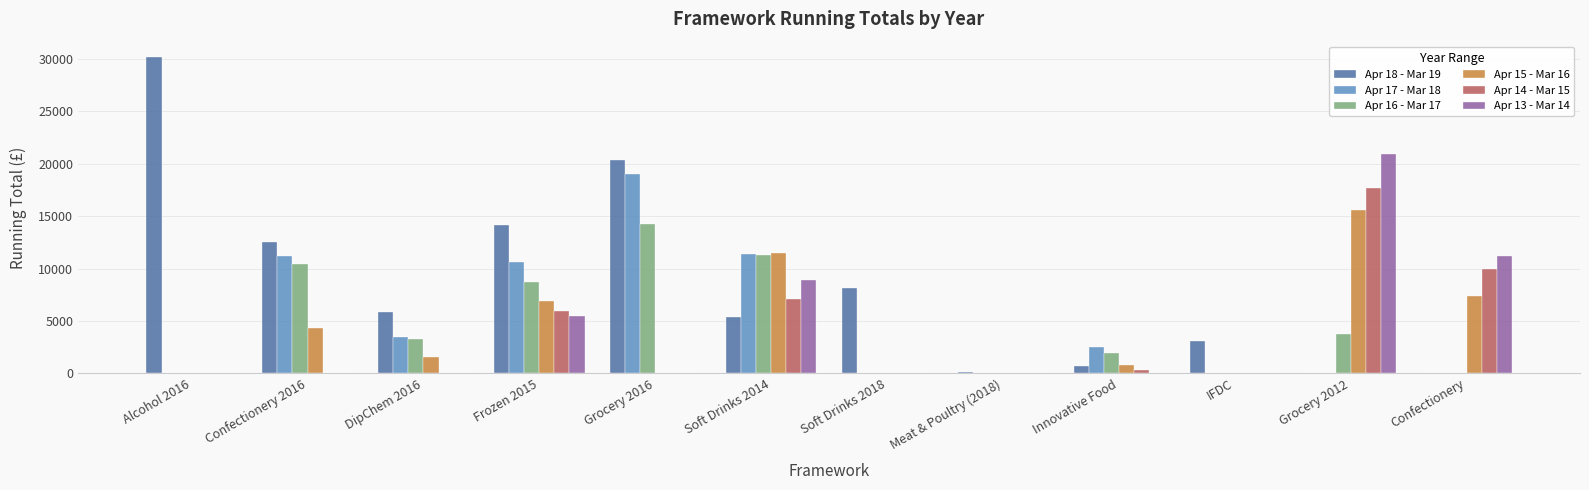

Which series changed the most between Frozen 2015 and IFDC?

Apr 18 - Mar 19